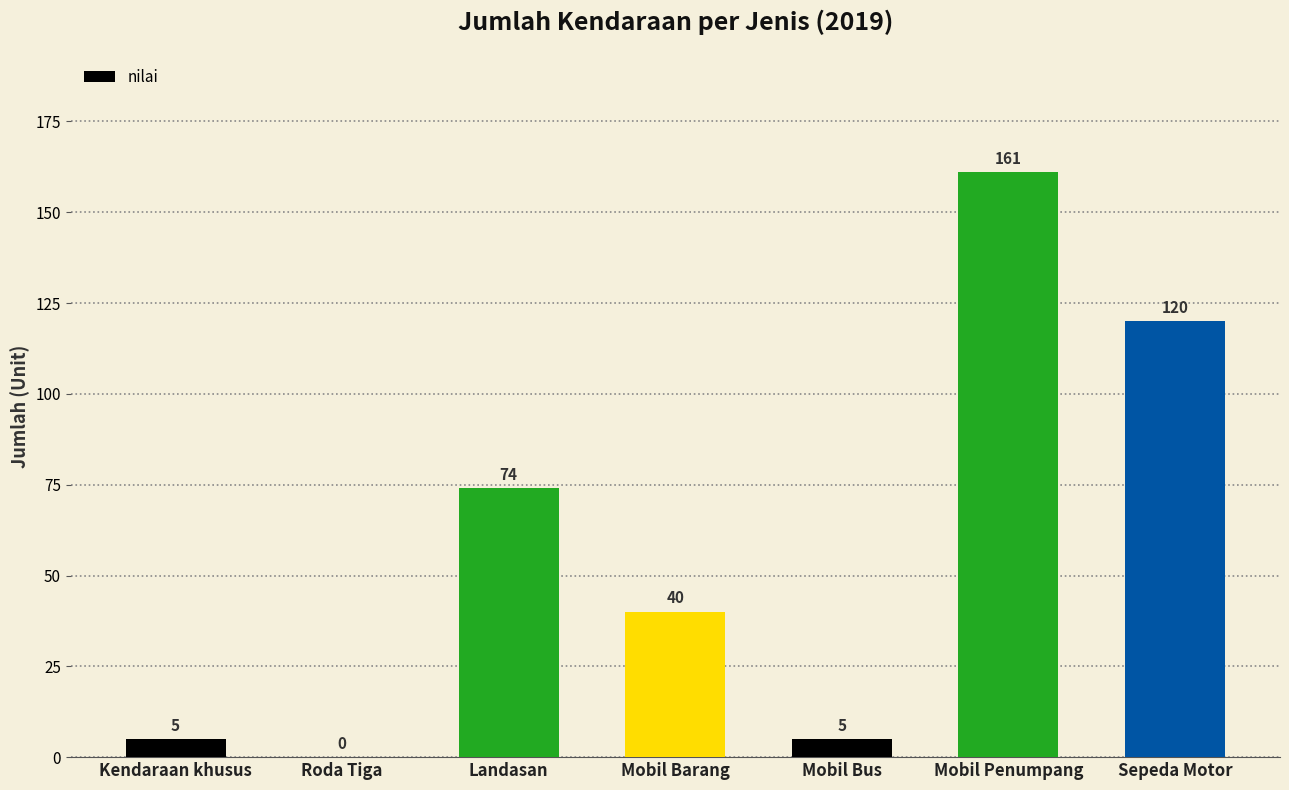

What is the maximum value shown in the chart?

161